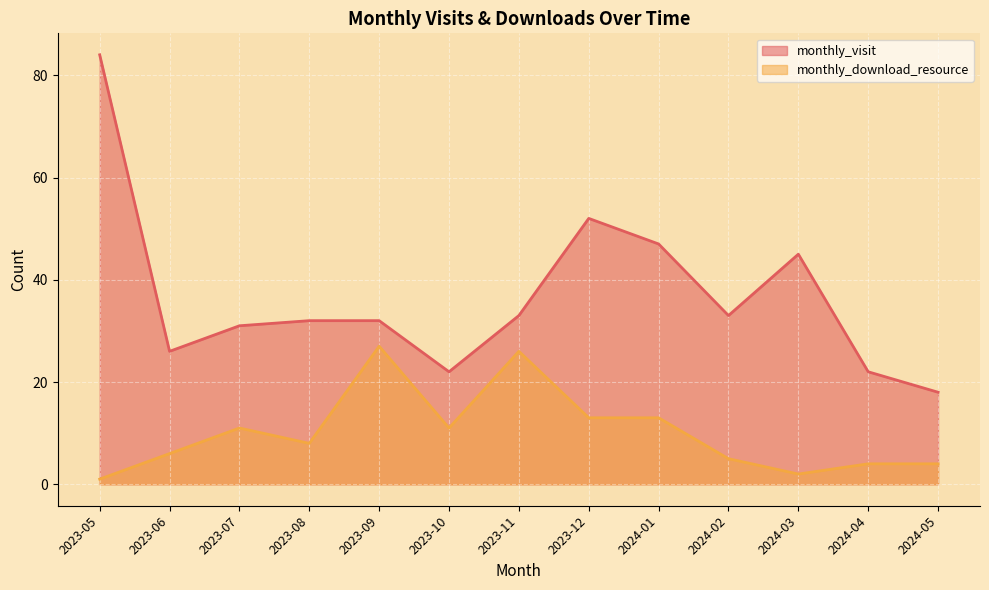

The value of monthly_download_resource at 2023-05 is 2. True or false?

False